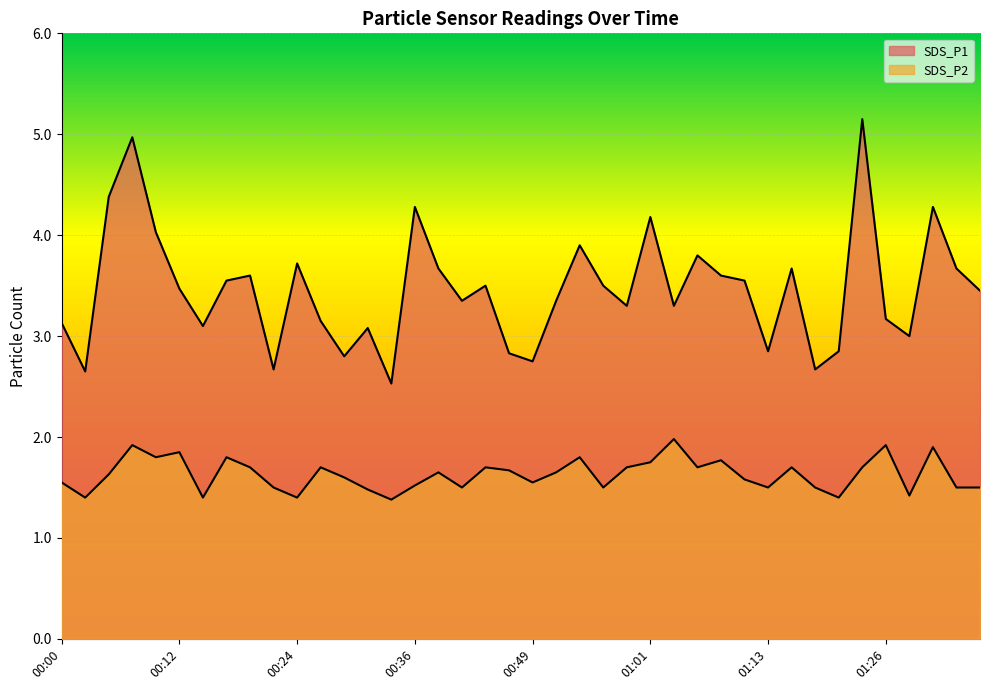

What is the difference between the second highest and second lowest values in the SDS_P1 series?

2.3